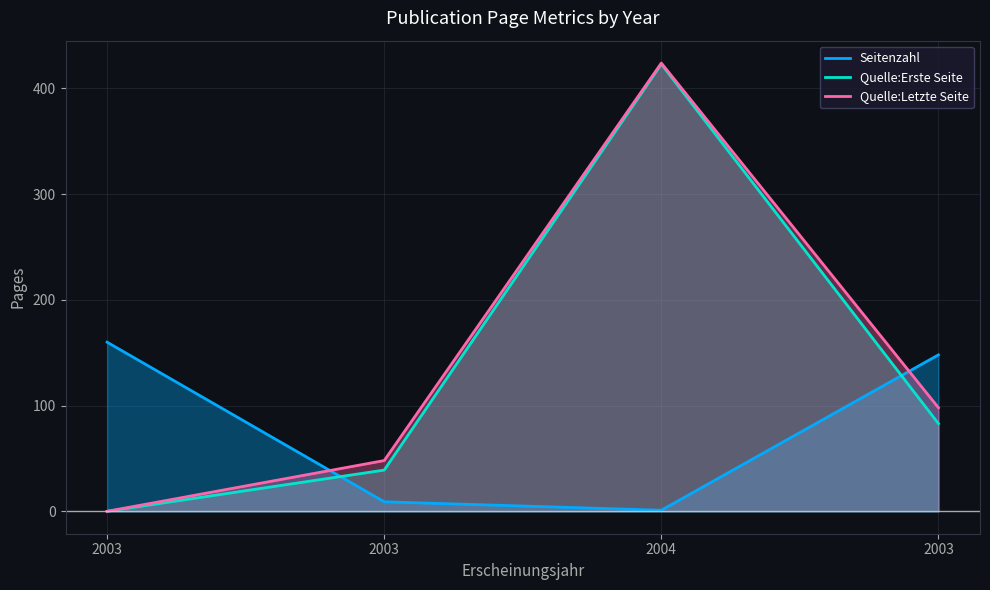

At 2004, list the series in order from largest to smallest.

Quelle:Letzte Seite, Quelle:Erste Seite, Seitenzahl